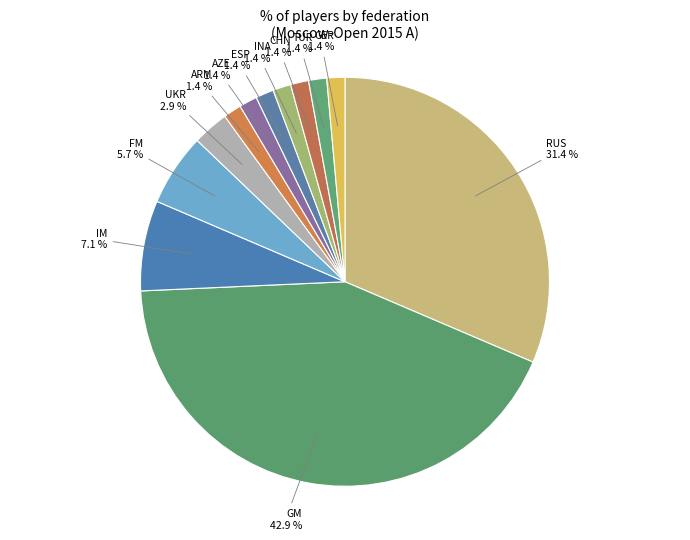

Does INA account for over 50% of the chart?

No